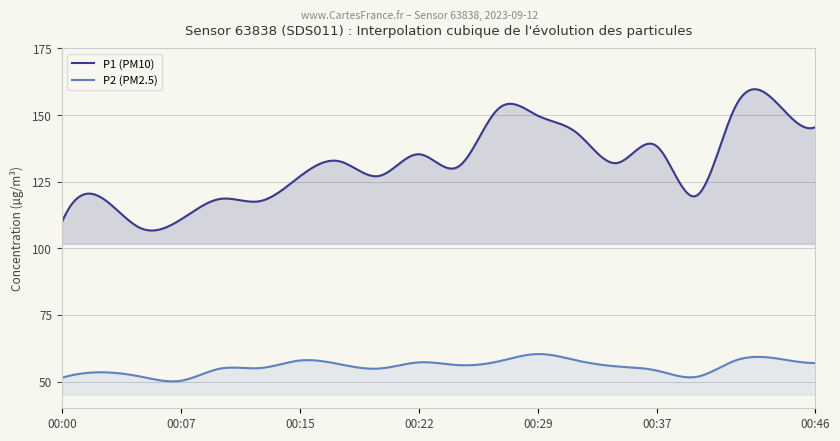

In P1, how many points are lower than both neighbors (excluding endpoints)?

6